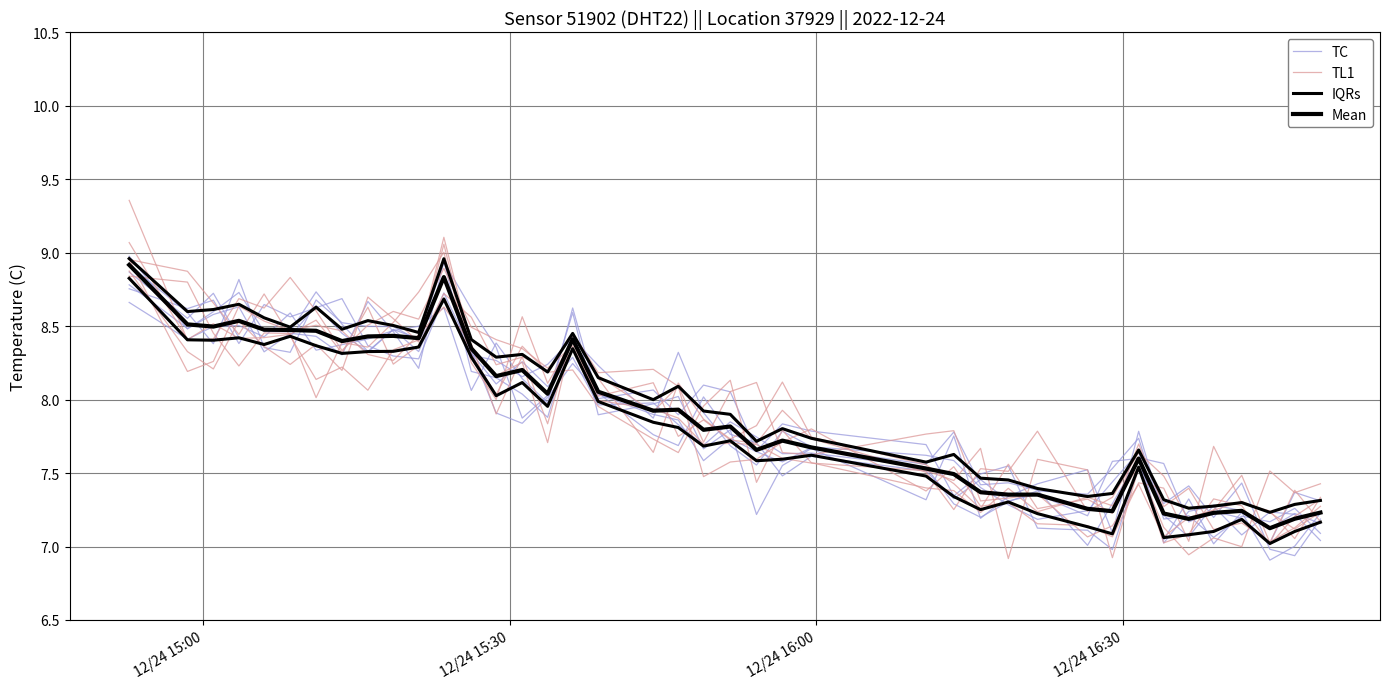

At which category is the sum across all series the highest?

12/24 15:00